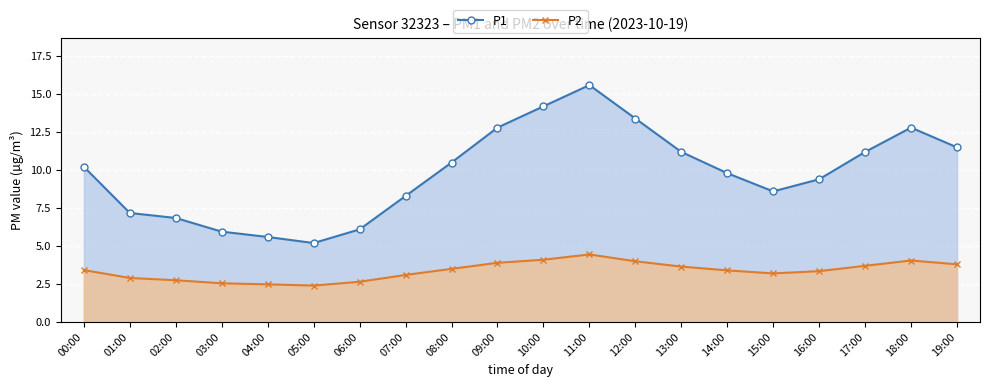

True or false: P1 and P2 intersect in this chart.

False